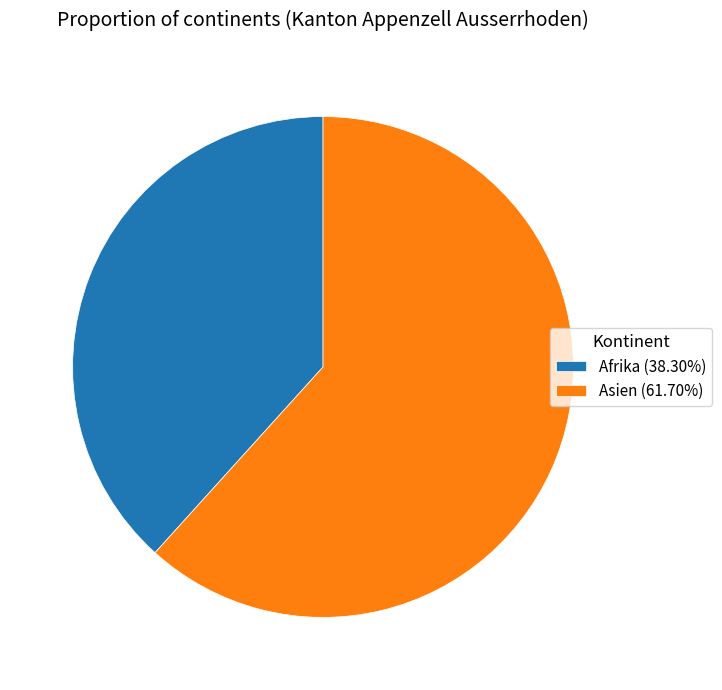

Is there any slice that represents more than half of the pie?

Yes